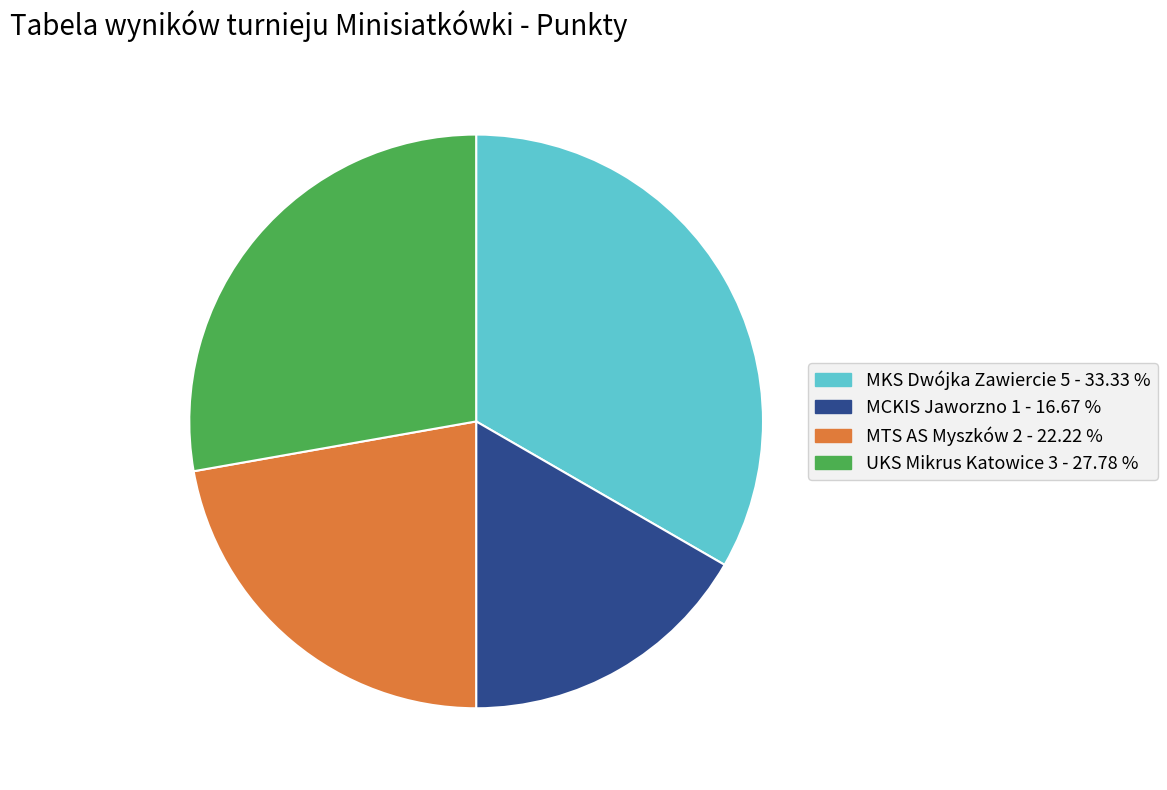

Is MKS Dwójka Zawiercie 5 the majority of the pie?

No